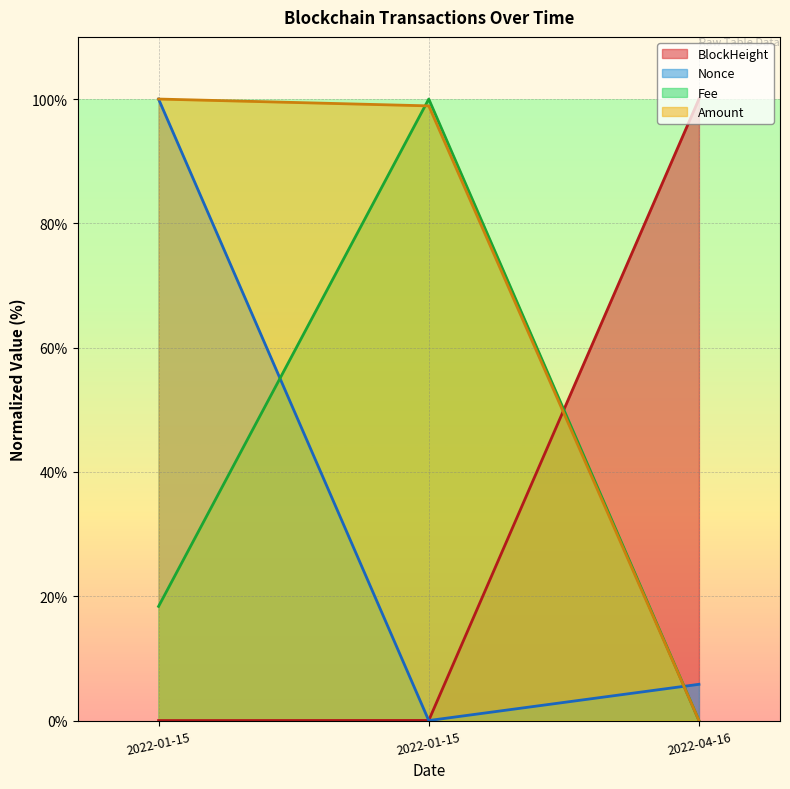

How many data points does each series have?

3